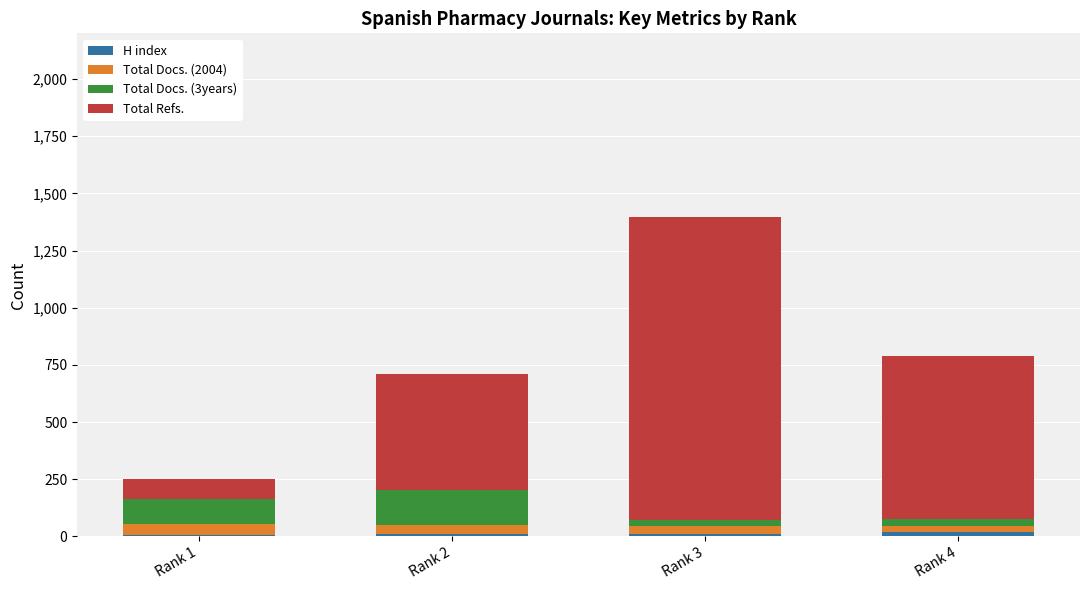

How many categories are shown in the chart?

4